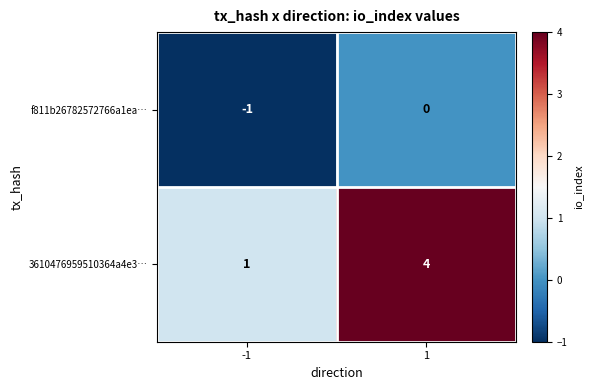

What is the sum of the 3610476959510364a4e3… values at 1 and -1?

5